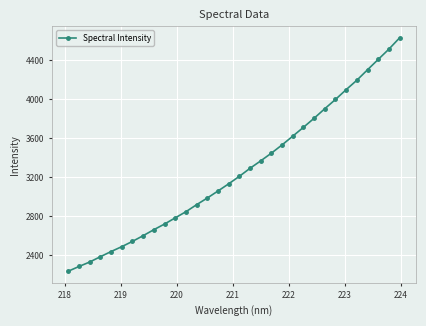

What is the difference between the maximum and second lowest values?

2345.2